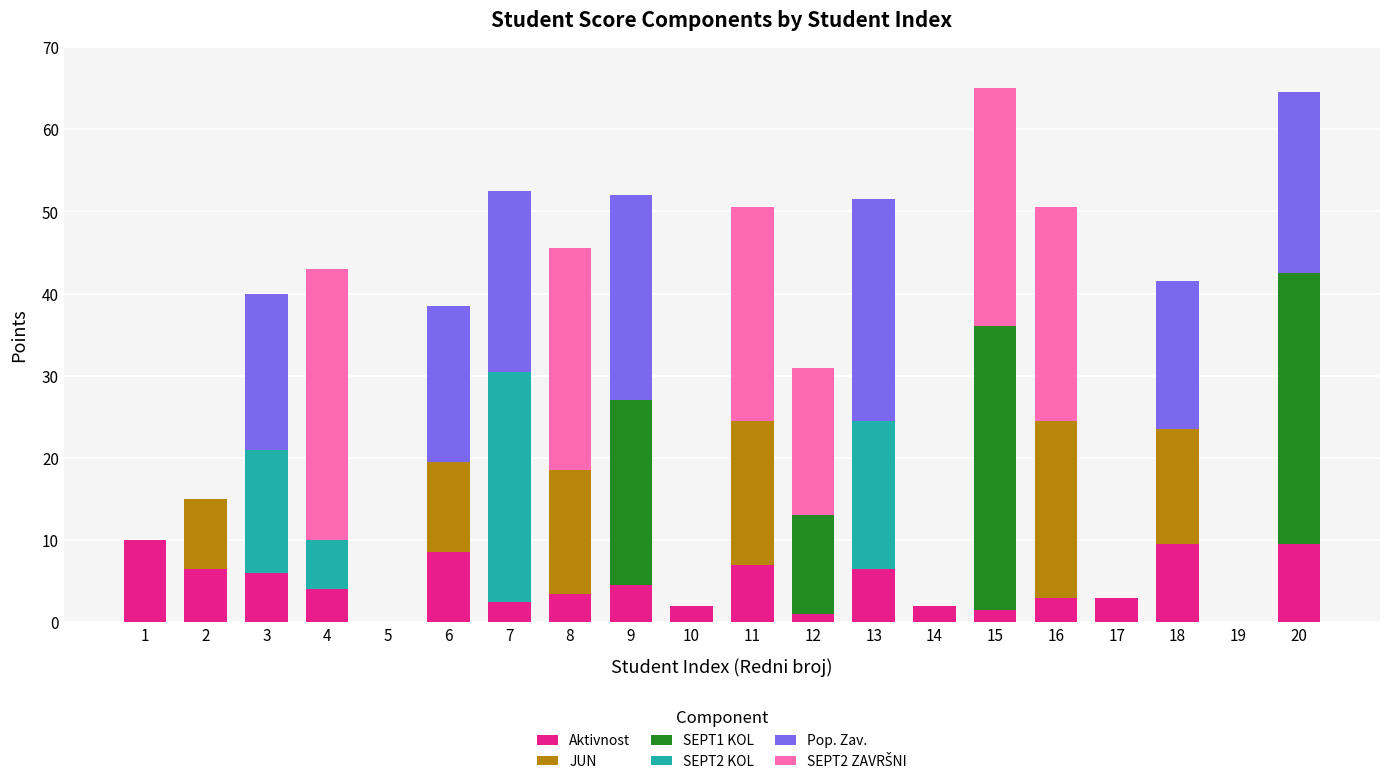

The value of Aktivnost at 1 is 3.0. True or false?

False